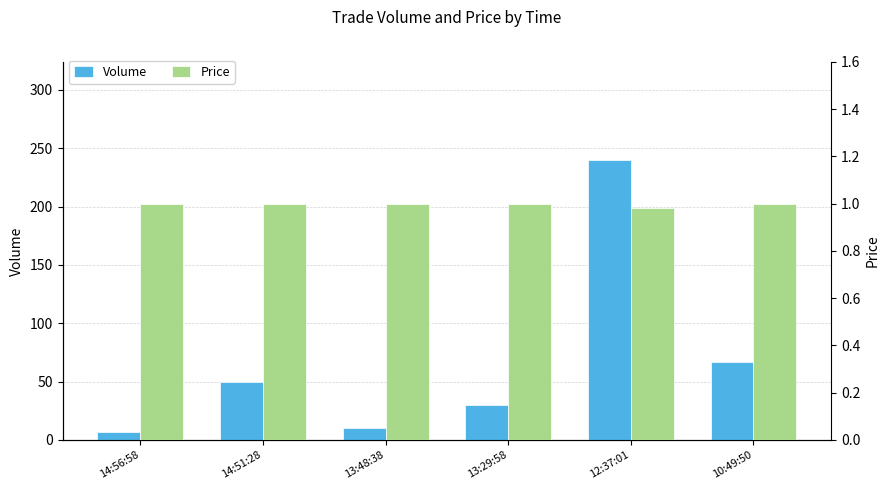

What is the total value across all series at 12:37:01?

241.0